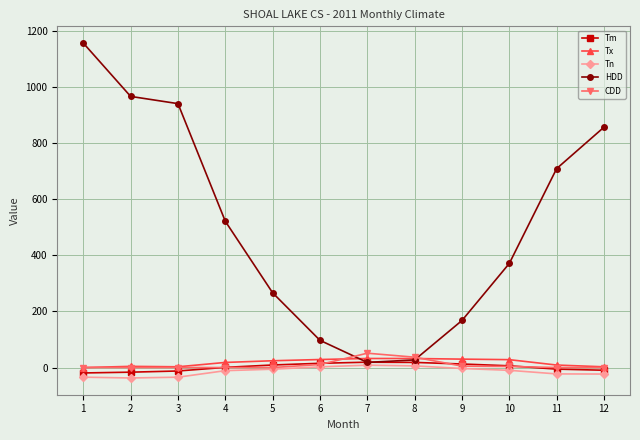

True or false: HDD has more than 1 points higher than both neighbors.

False